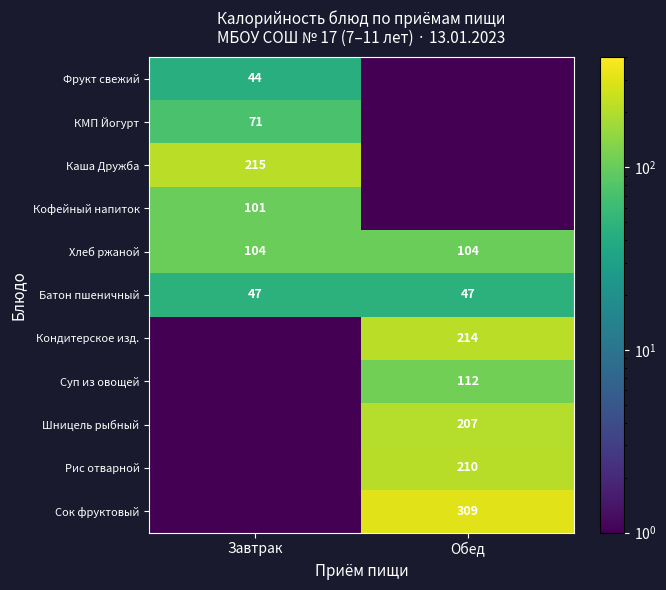

What is the sum of the Хлеб ржаной values at Завтрак and Обед?

208.0